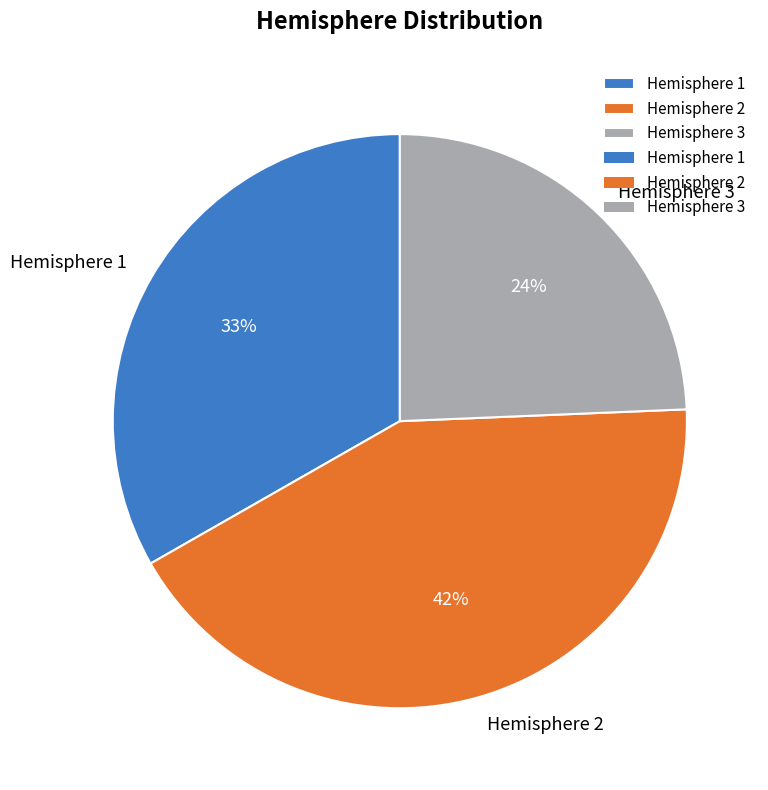

Does Hemisphere 1 represent more than half of the total?

No